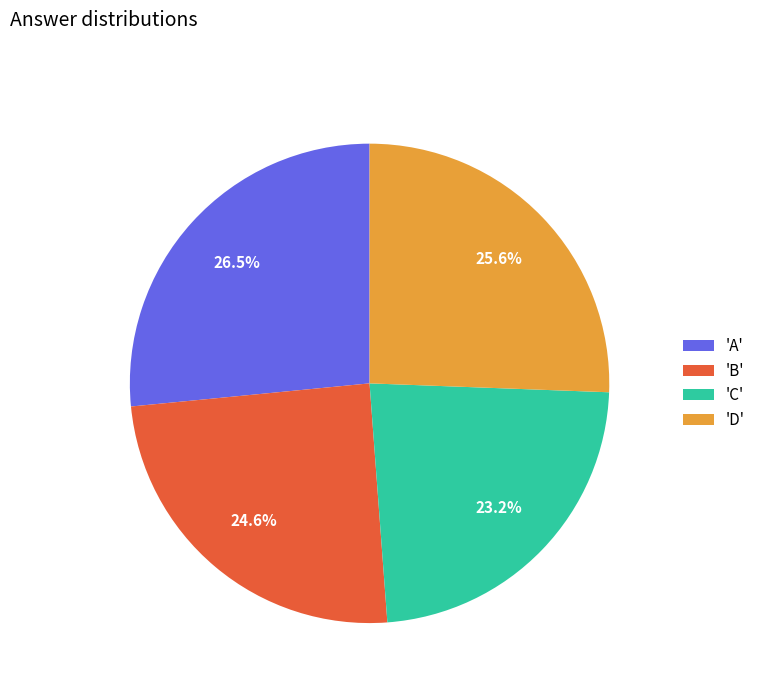

How many slices are in this pie chart?

4